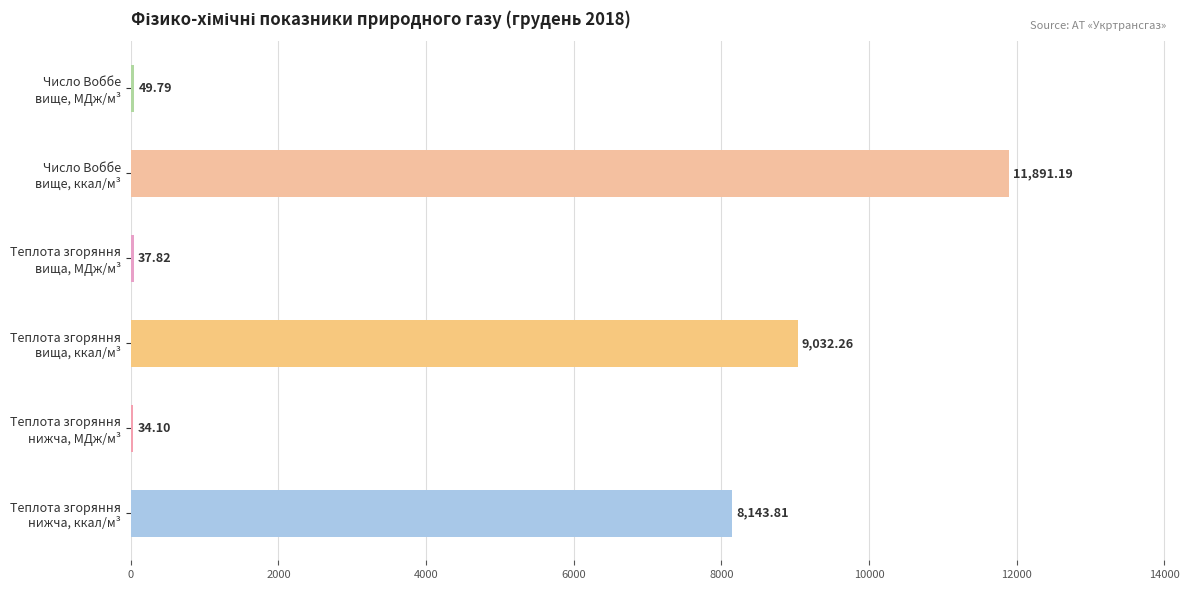

Are the bars horizontal?

Yes